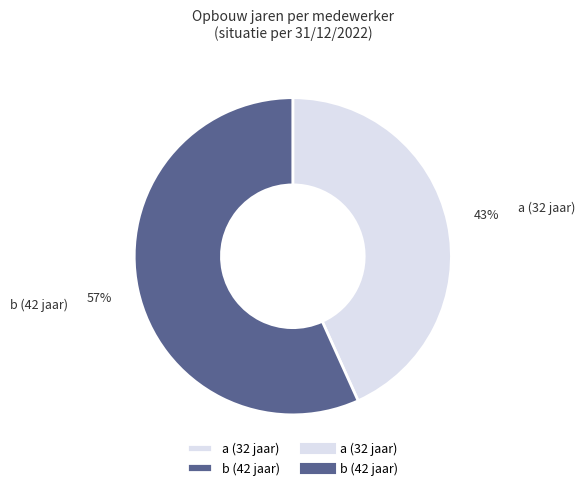

Approximately how many times larger is the value at a (32 jaar) compared to b (42 jaar)?

0.8